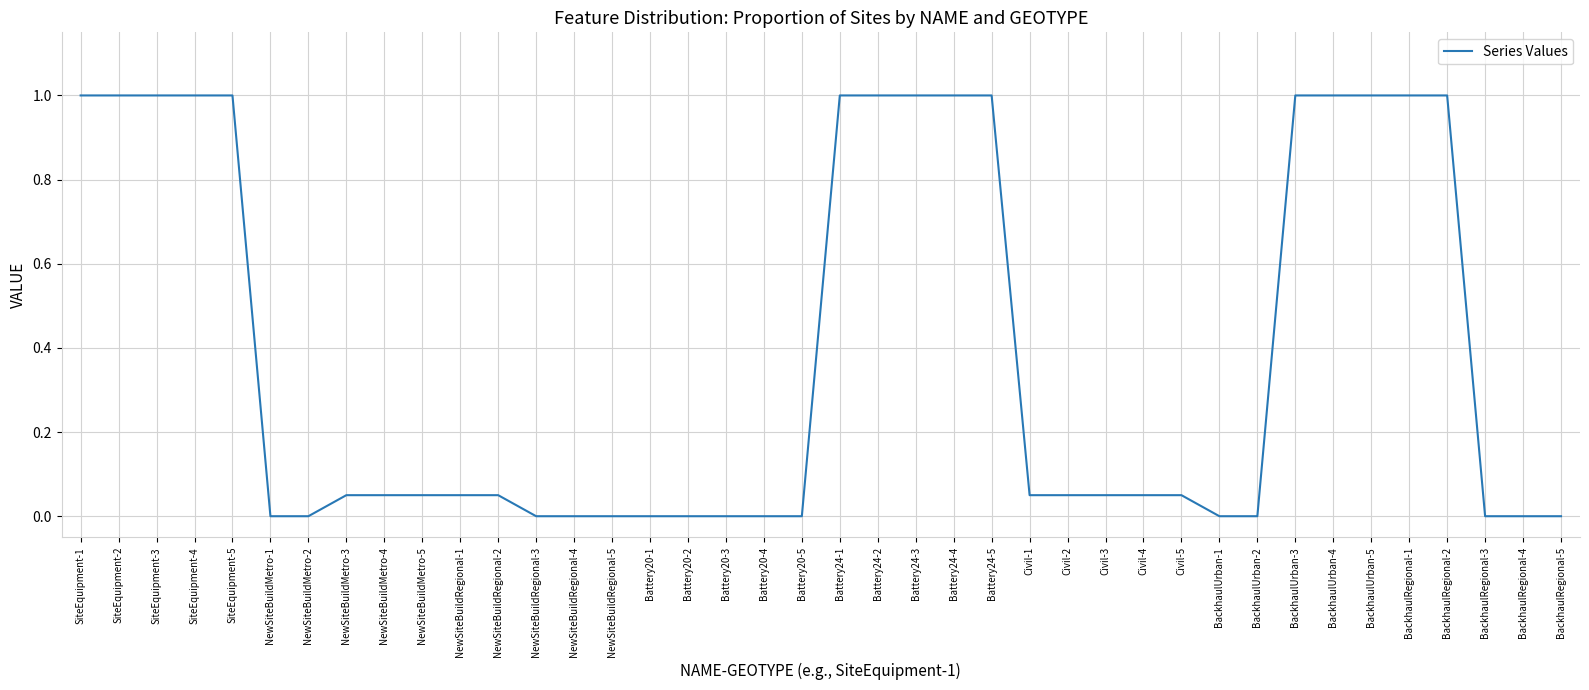

The value at SiteEquipment-3 is 1.0. True or false?

True